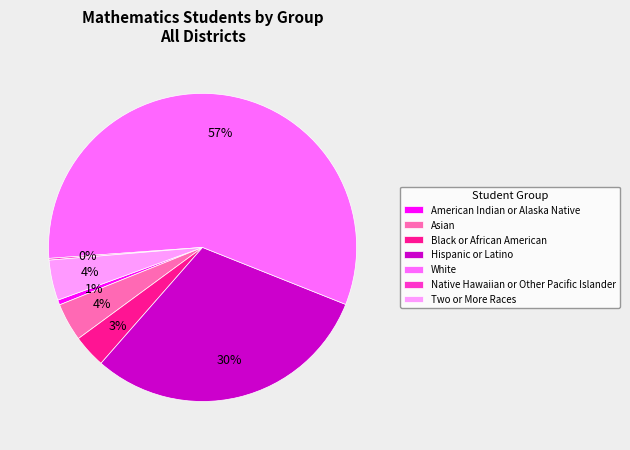

True or false: Two or More Races accounts for 4% of the total.

True